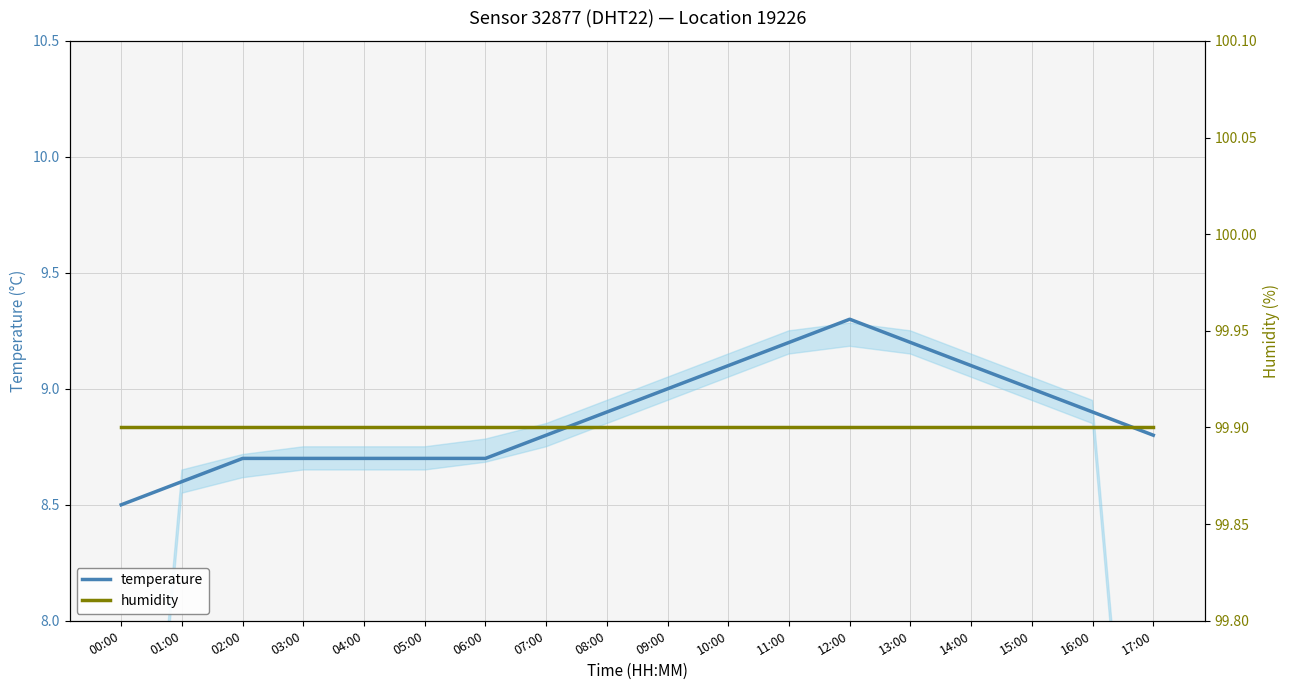

What is the highest value of the temperature series?

9.3